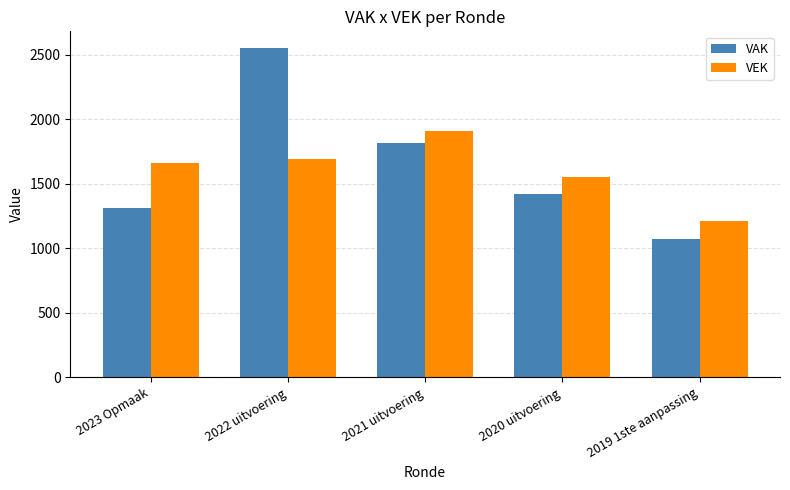

What is the label of the 4th bar from the right?

2022 uitvoering